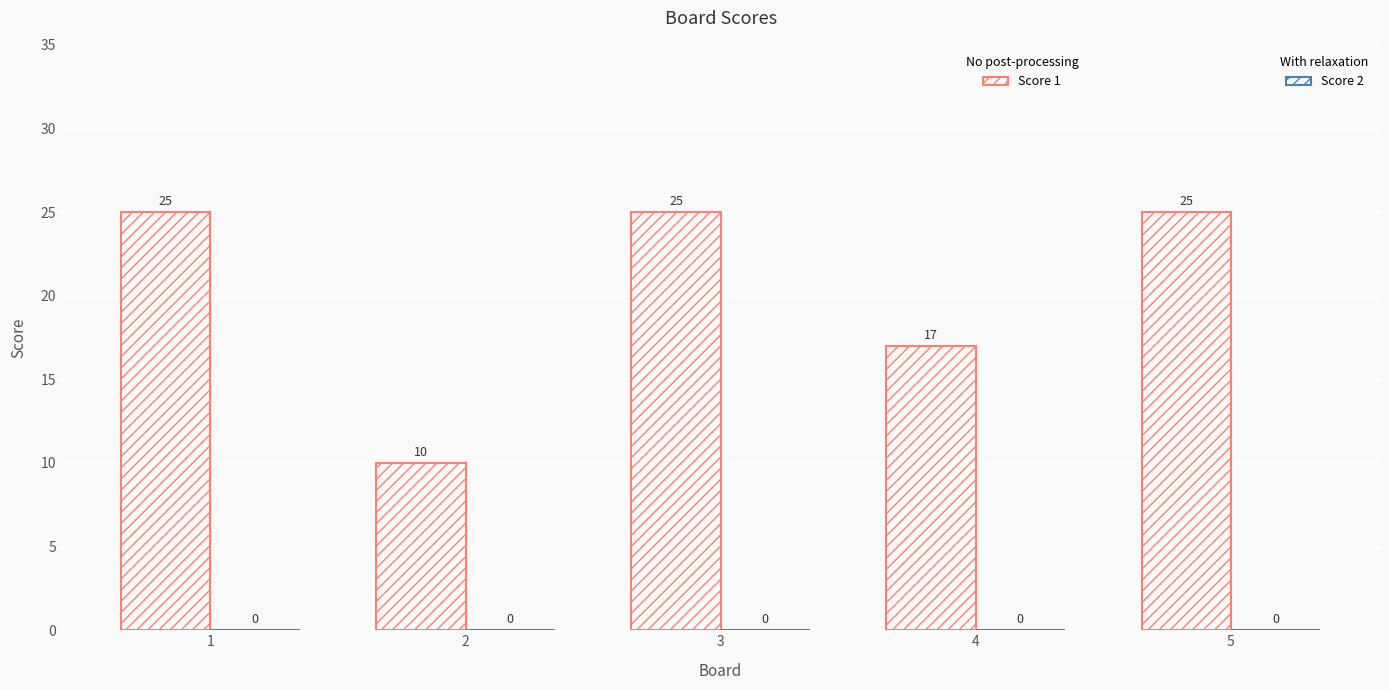

What is the maximum value shown in the chart?

25